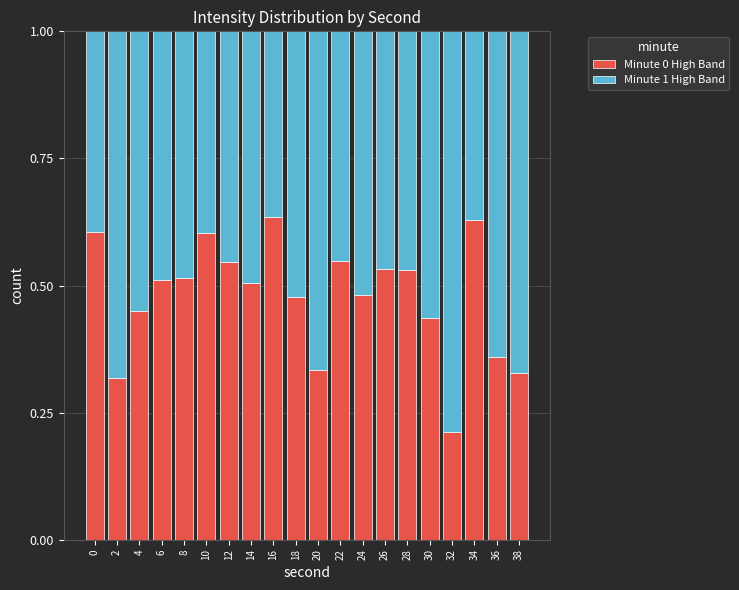

What is the total value across all series at 4?

1.0